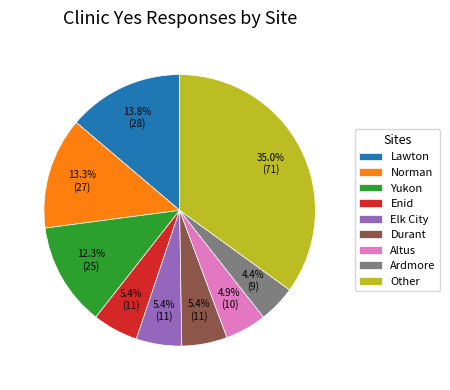

To the nearest percent, what is the difference between the largest and smallest slice percentages?

31%